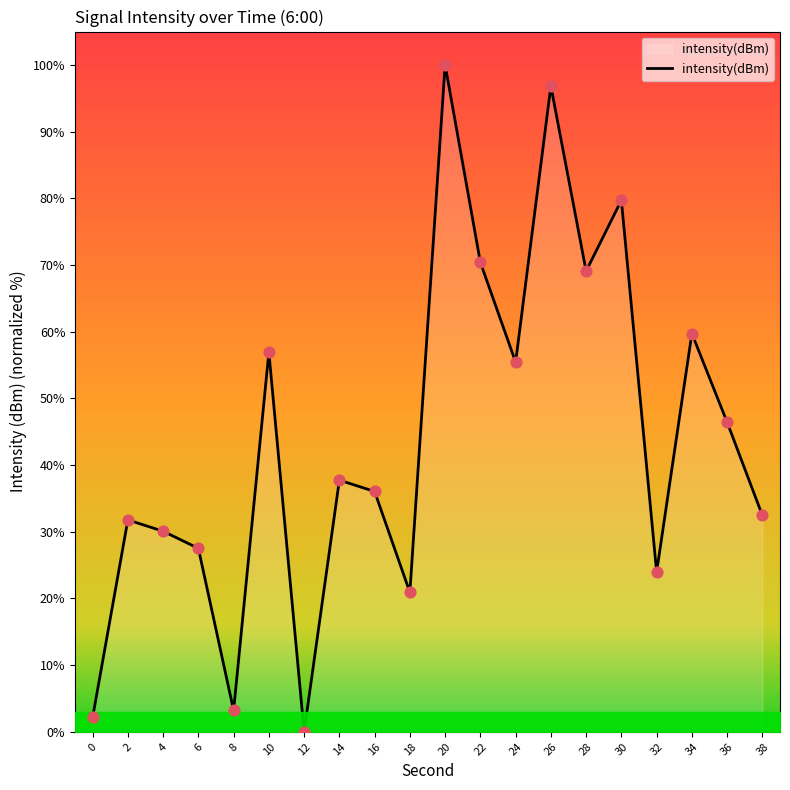

What is the change in value from 4 to 18?

-9.2